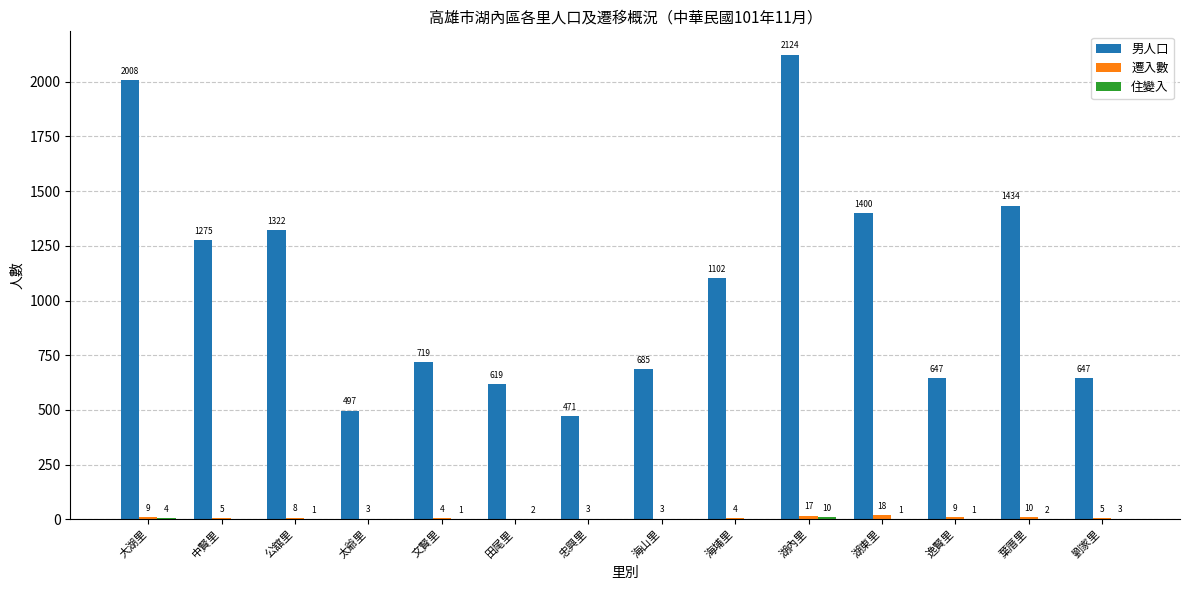

What is the maximum value shown in the chart?

2124